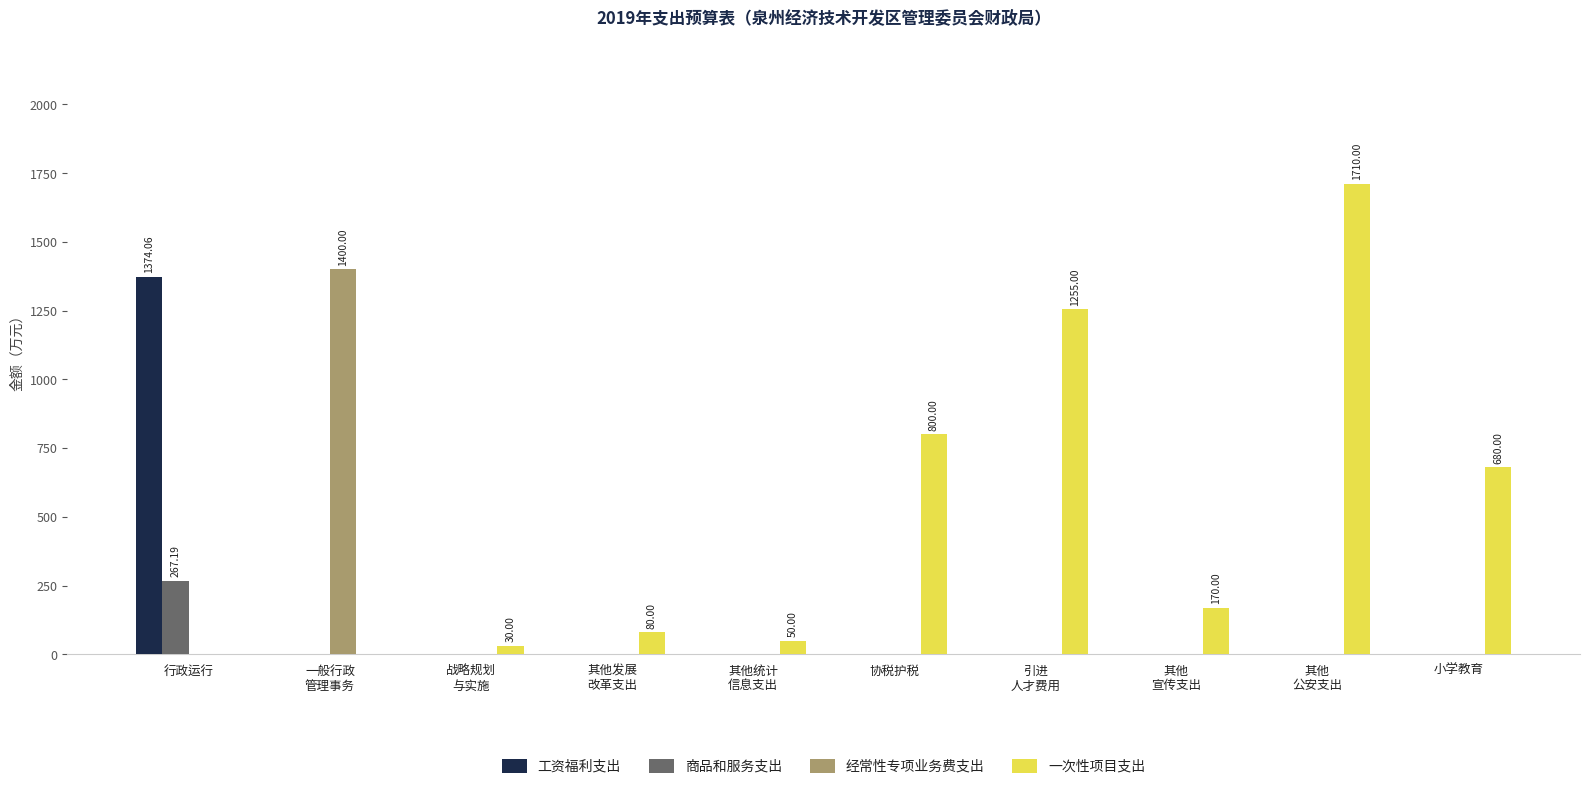

Reading left to right, what are all the values shown in this chart?

工资福利支出: 1374.1	0.0	0.0	0.0	0.0	0.0	0.0	0.0	0.0	0.0
商品和服务支出: 267.2	0.0	0.0	0.0	0.0	0.0	0.0	0.0	0.0	0.0
经常性专项业务费支出: 0.0	1400.0	0.0	0.0	0.0	0.0	0.0	0.0	0.0	0.0
一次性项目支出: 0.0	0.0	30.0	80.0	50.0	800.0	1255.0	170.0	1710.0	680.0